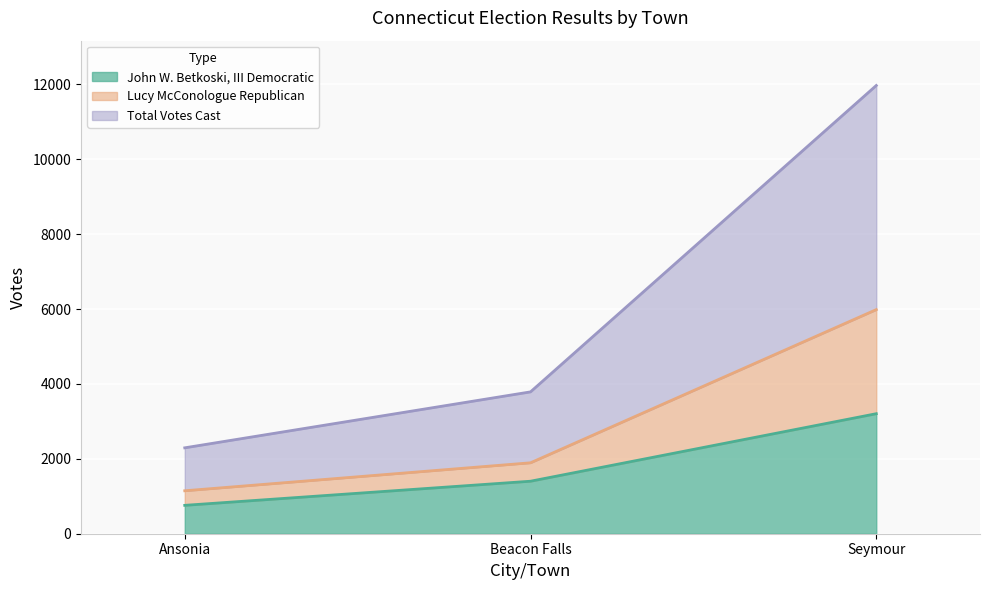

The value of John W. Betkoski, III Democratic at Seymour is 853. True or false?

False